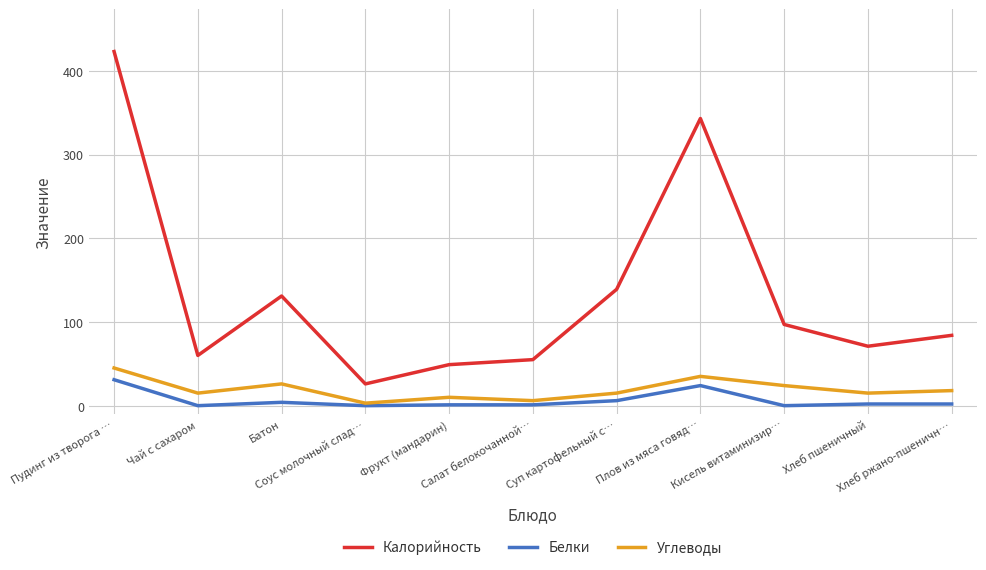

What is the highest value of the Калорийность series?

423